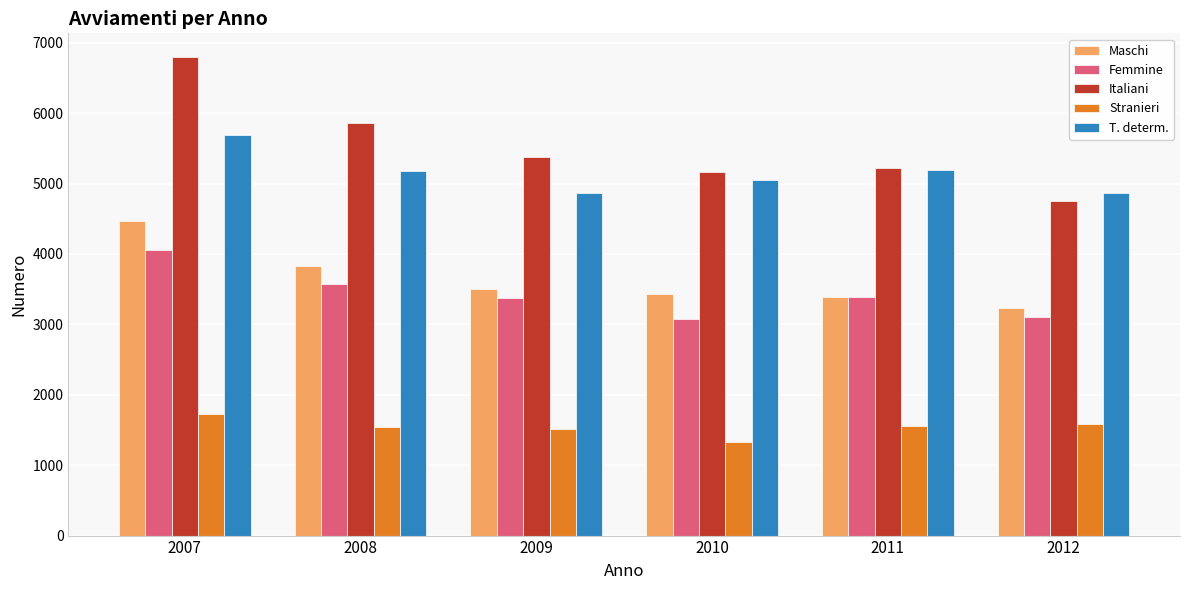

Does the chart contain any negative values?

No